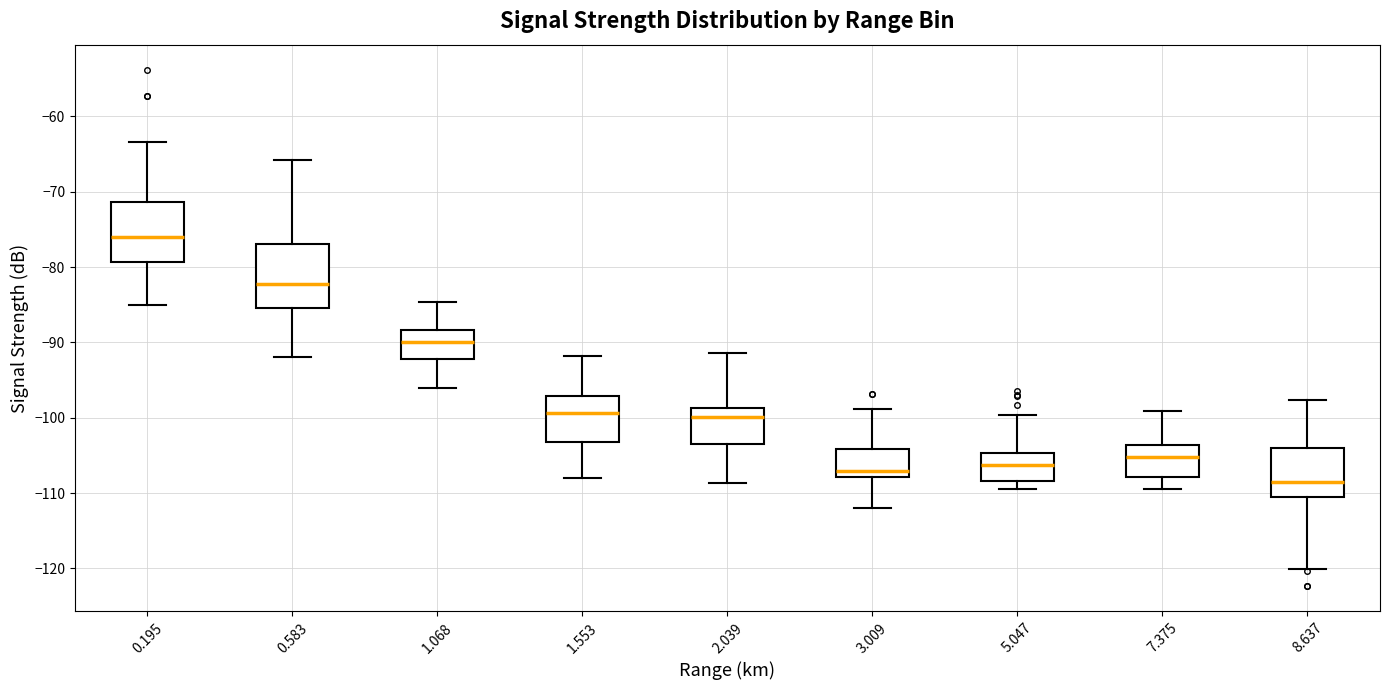

Where is the upper edge of the box at x = 2.039 on the y-axis? The values are not printed on the chart, so give them approximately, as read against the axis.

-99